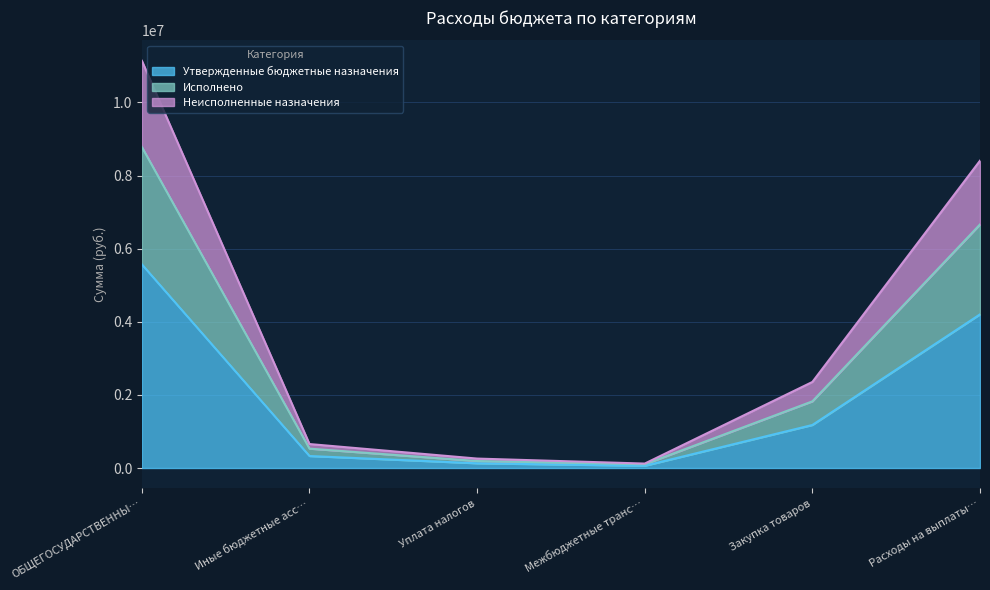

What is the total value across all series at Закупка товаров?

2354000.0